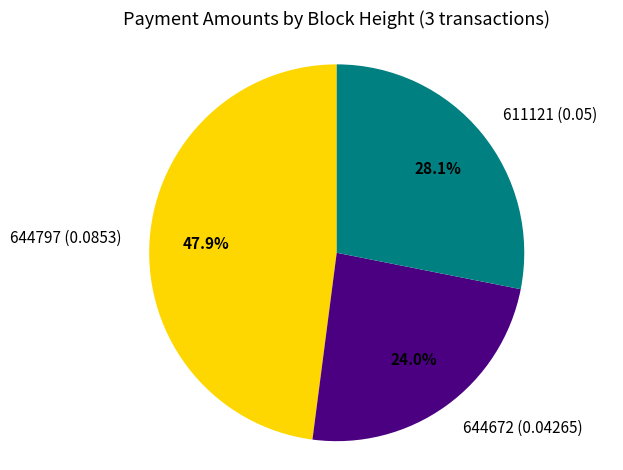

To the nearest percent, what portion does 611121 (0.05) represent?

28%